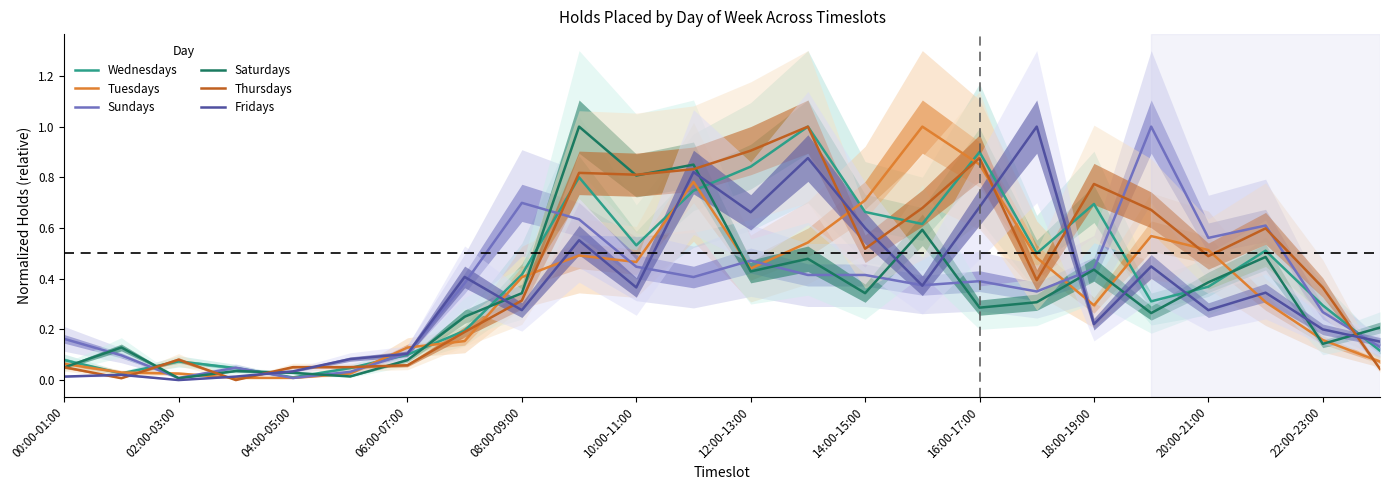

At which category does Thursdays reach its first local peak?

02:00-03:00